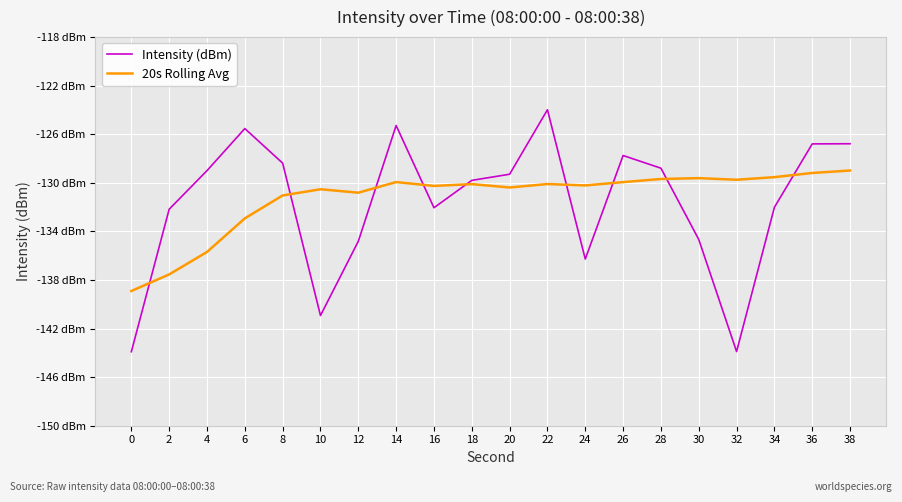

Does the chart display data point markers on the line(s)?

No